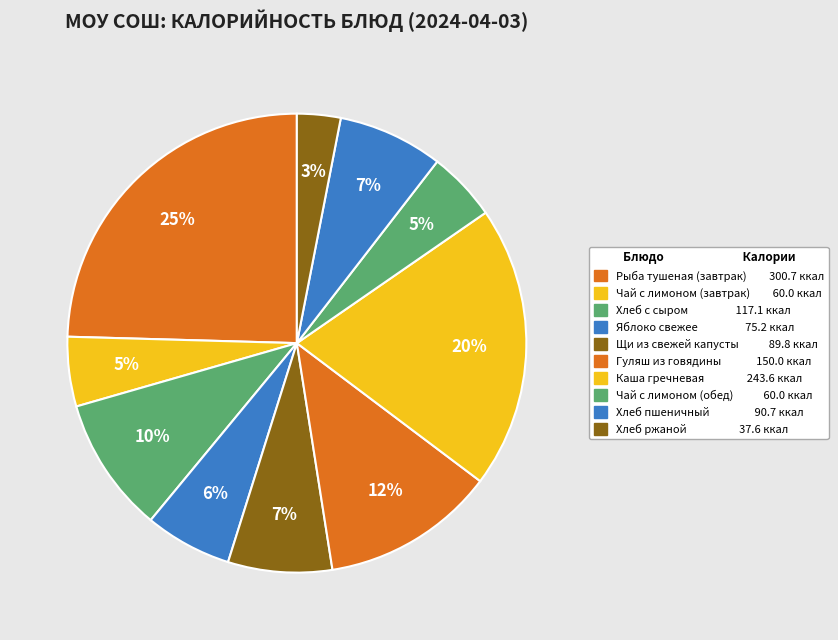

To the nearest percent, what is the difference between the largest and smallest slice percentages?

21%